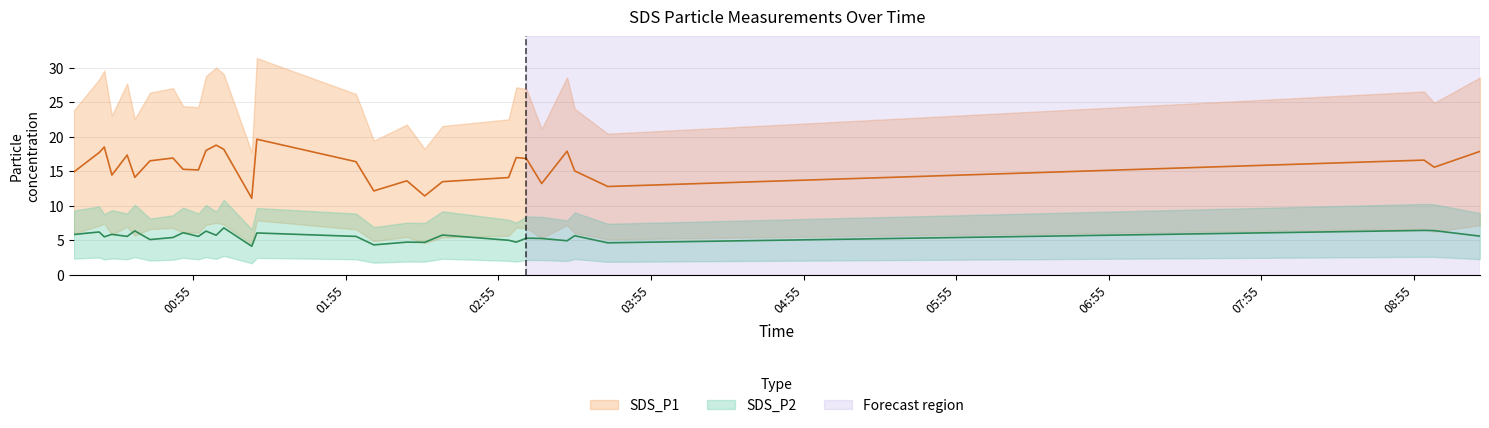

Where does the SDS_P2 series first go above 5?

SDS_P1